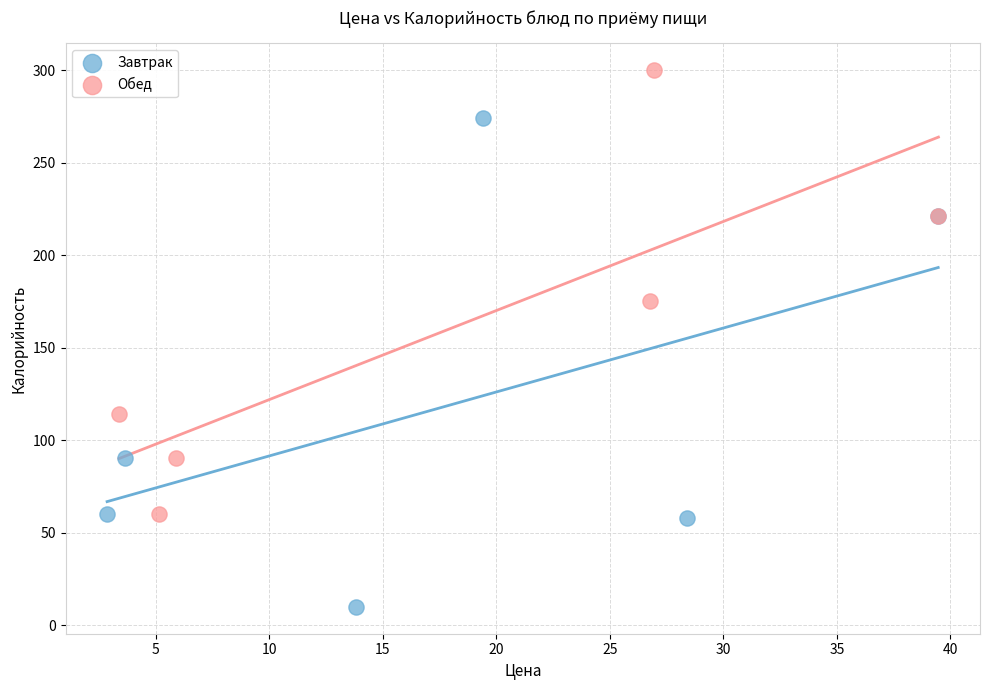

Which series contains the lowest Y value?

Завтрак